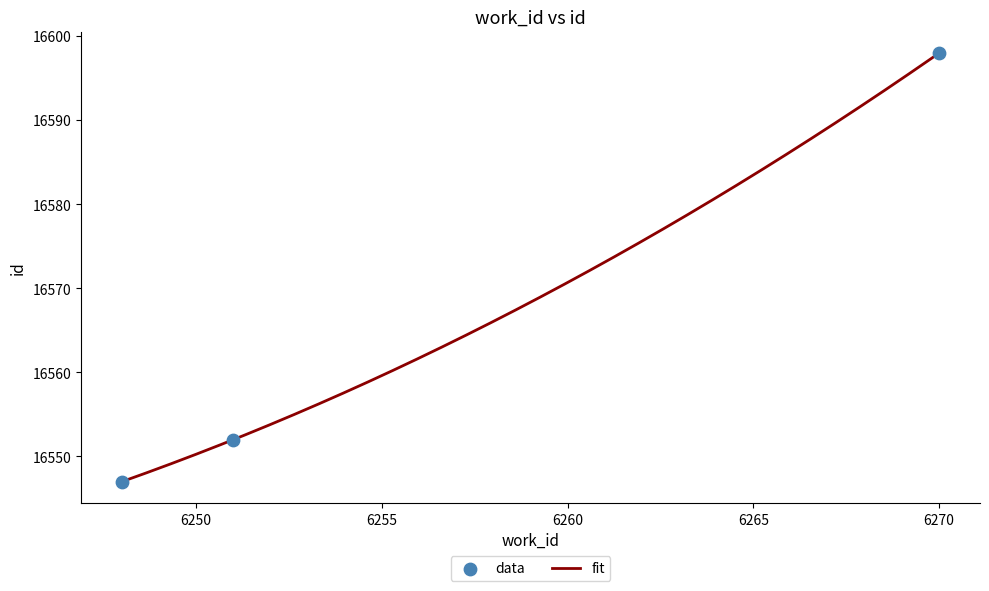

Approximately how many times larger is the value at 6251 compared to 6248?

1.0